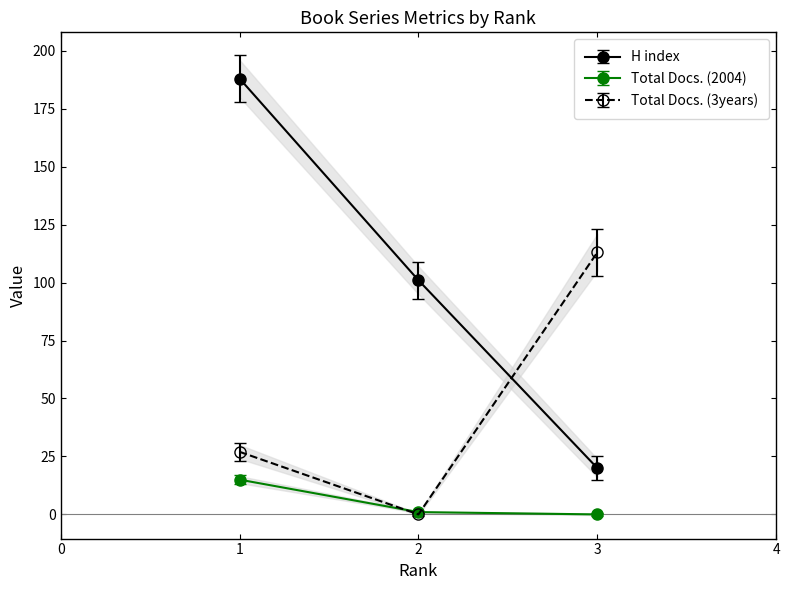

Which has a higher value, 2 or 1?

1